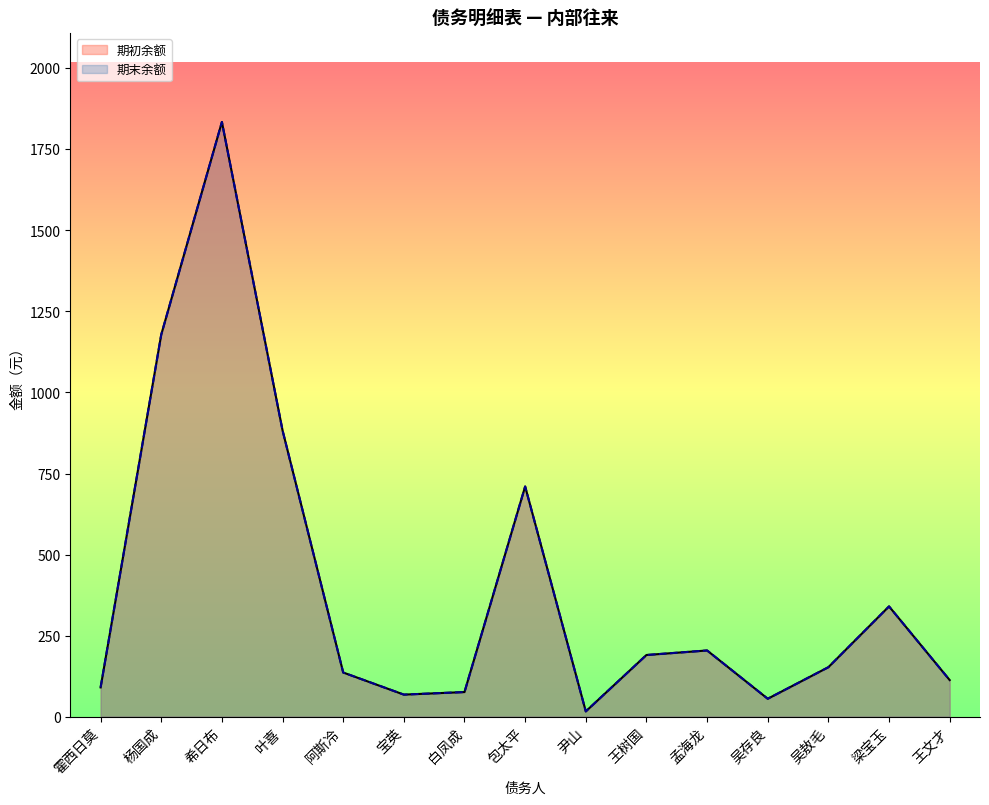

How many distinct data groups are displayed?

2